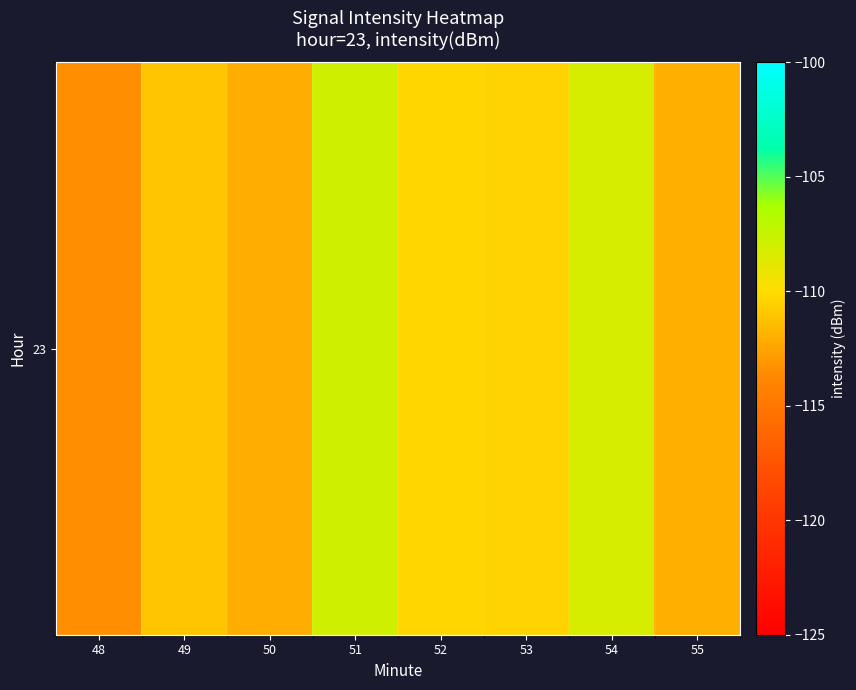

What is the difference between the values at 54 and 53?

2.2